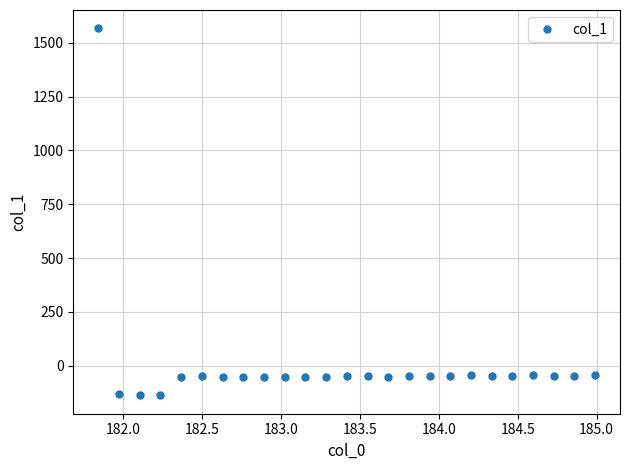

What is the minimum value shown in the chart?

-137.8